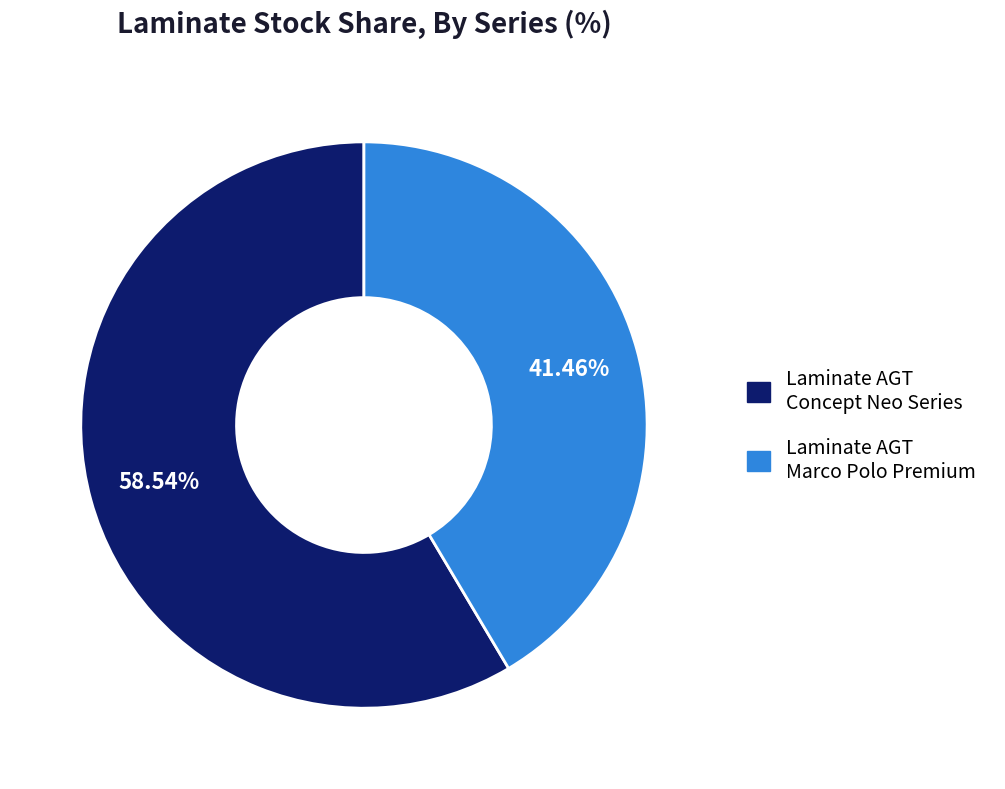

Is there any slice that represents more than half of the pie?

Yes